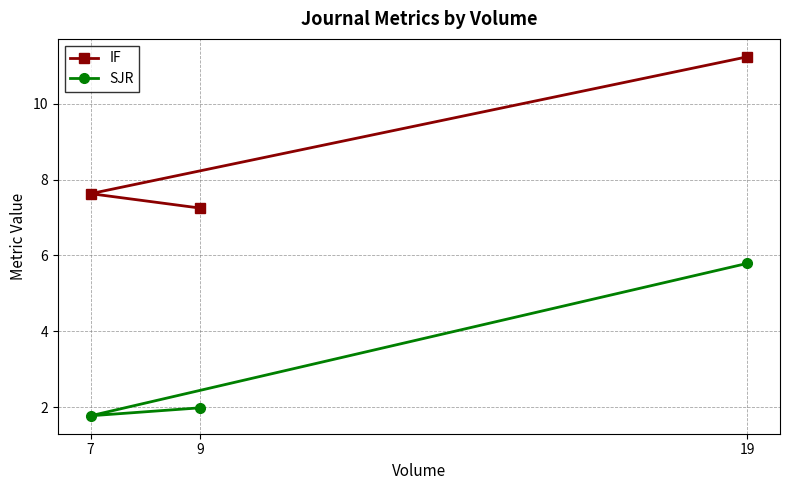

What is the value of the IF point at the 3rd from the left?

11.2